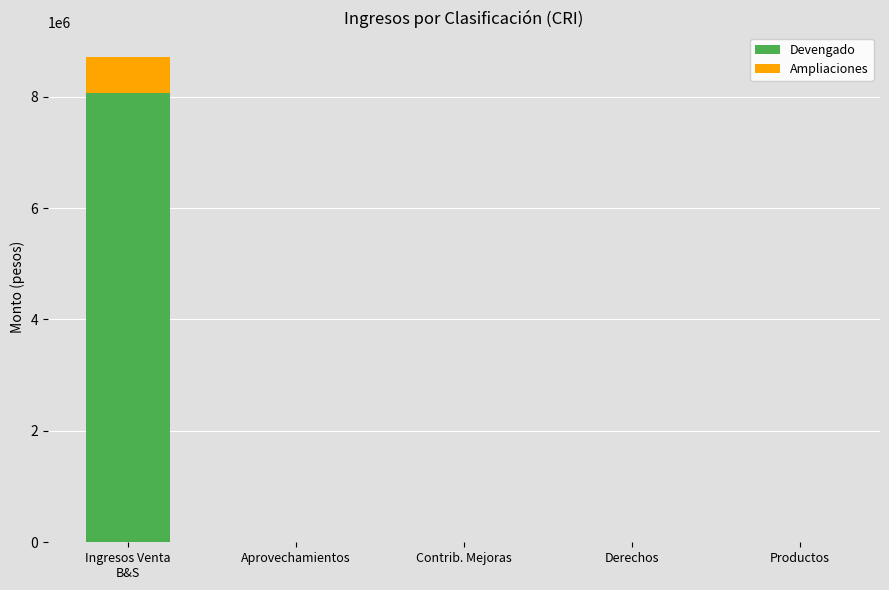

How many data points does each series have?

5